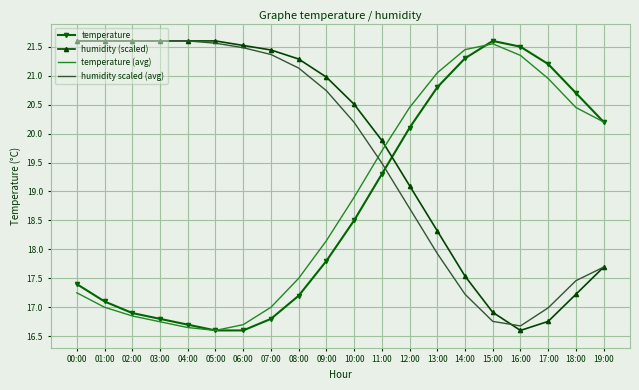

The temperature (avg) series shows 31.0 at 10:00. True or false?

False